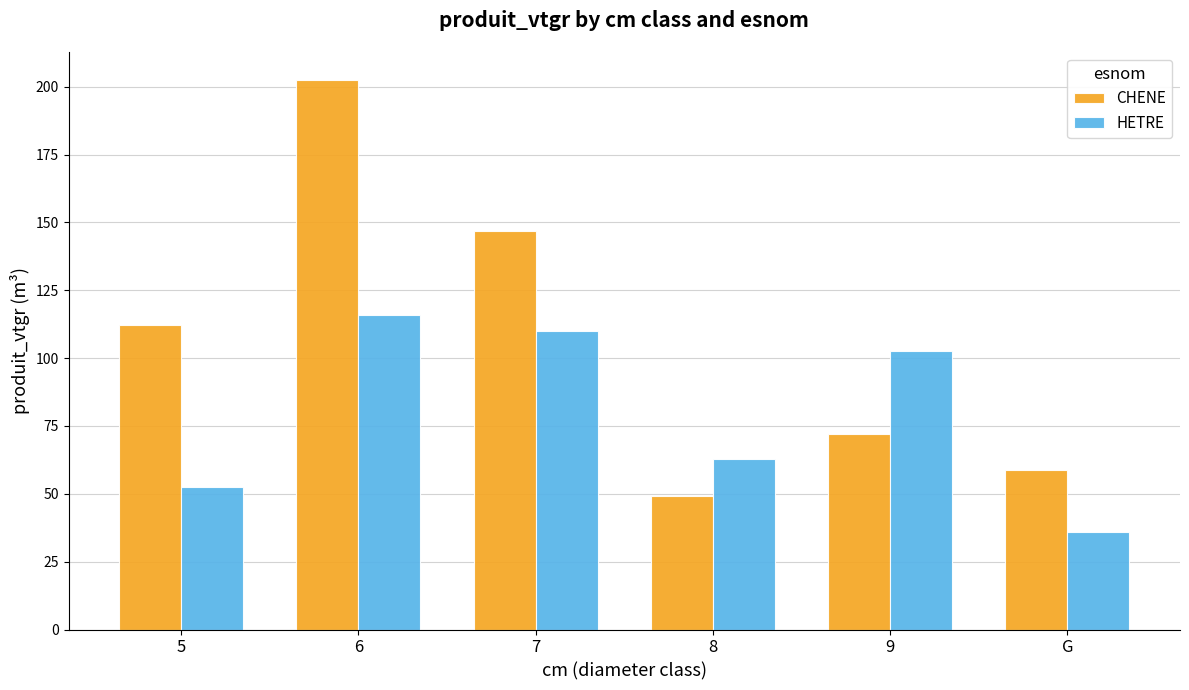

Reading left to right, extract all data points from this chart.

CHENE: 112.1	202.7	146.9	49.2	72.2	58.8
HETRE: 52.6	116.0	110.1	63.0	102.5	36.0